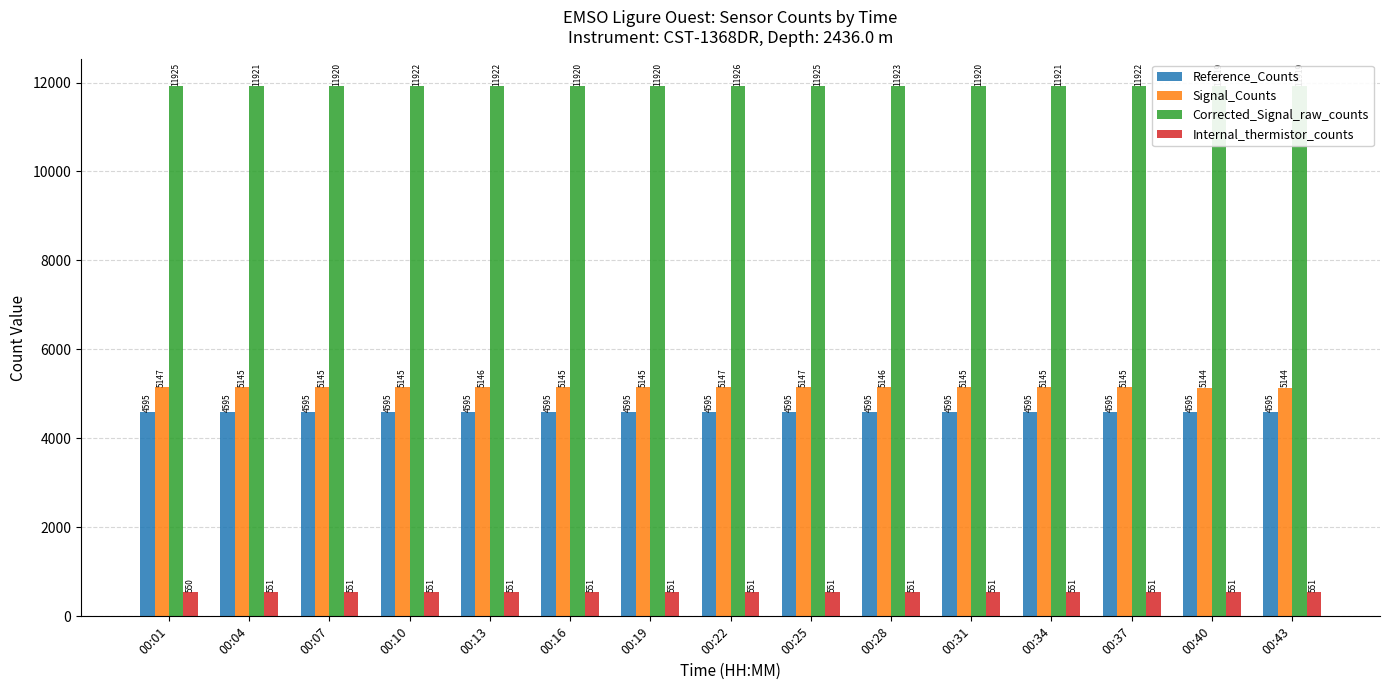

Which category has the highest value in the Internal_thermistor_counts series?

00:04